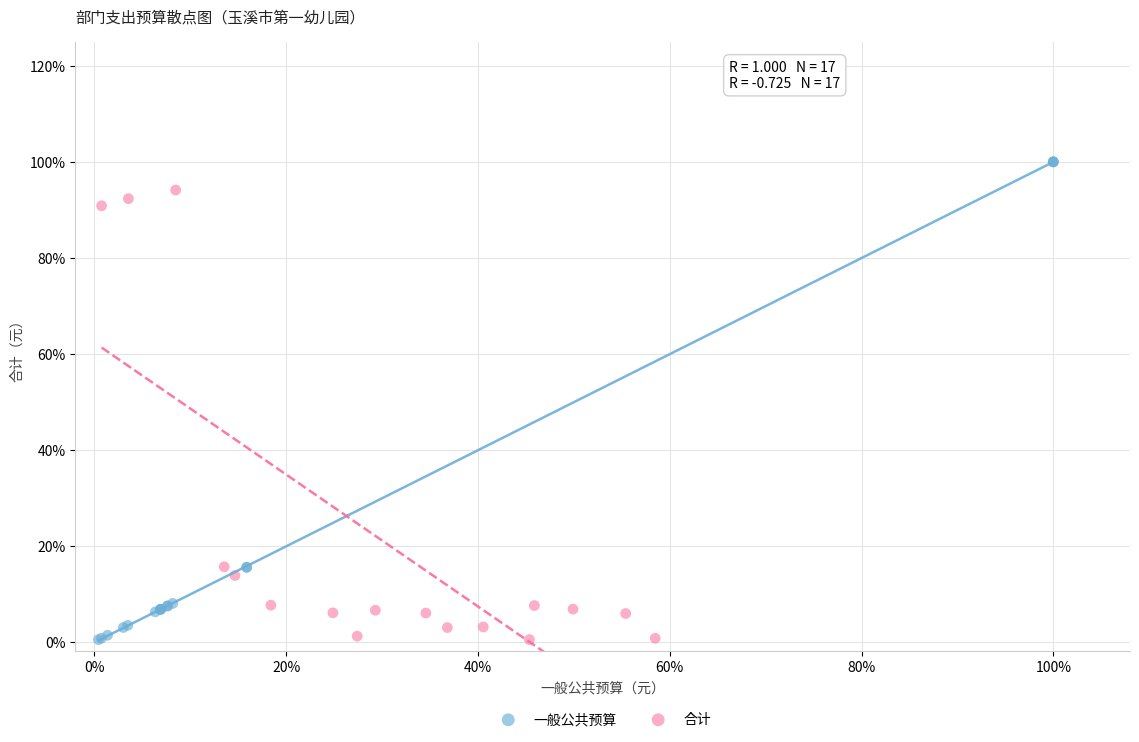

What are all the series names shown in the legend?

一般公共预算, 合计